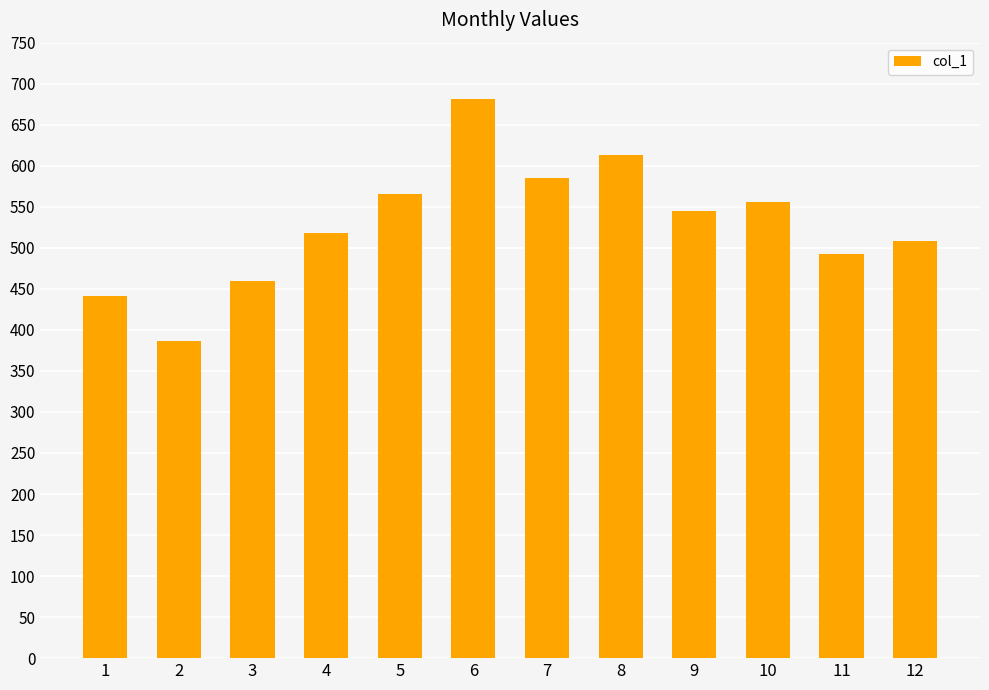

What is the ratio of the value at 10 to the value at 5?

1.0